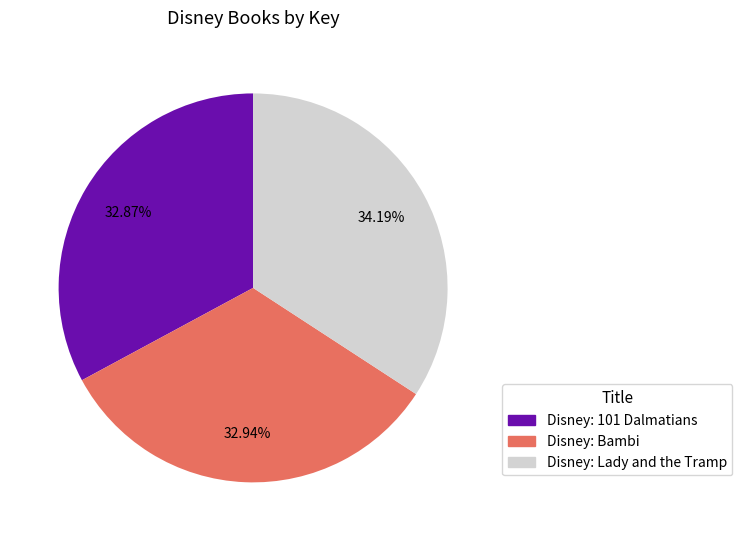

Does Disney: Lady and the Tramp represent more than half of the total?

No